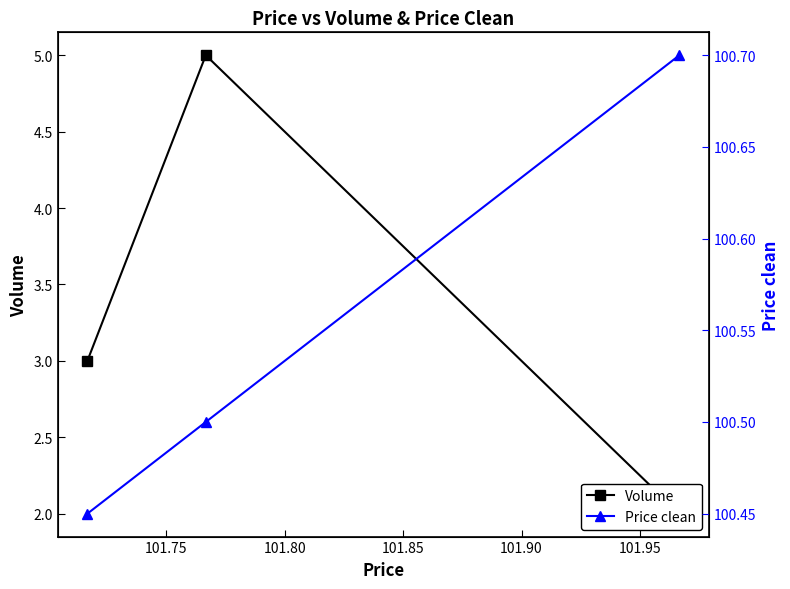

What are all the series names shown in the legend?

Volume, Price clean